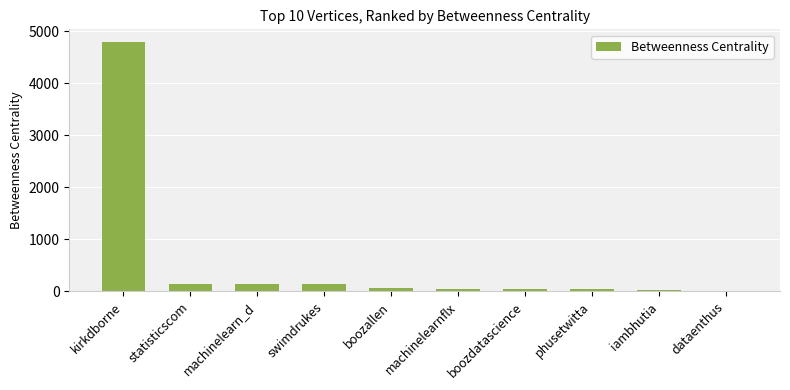

What is the maximum value shown in the chart?

4794.9